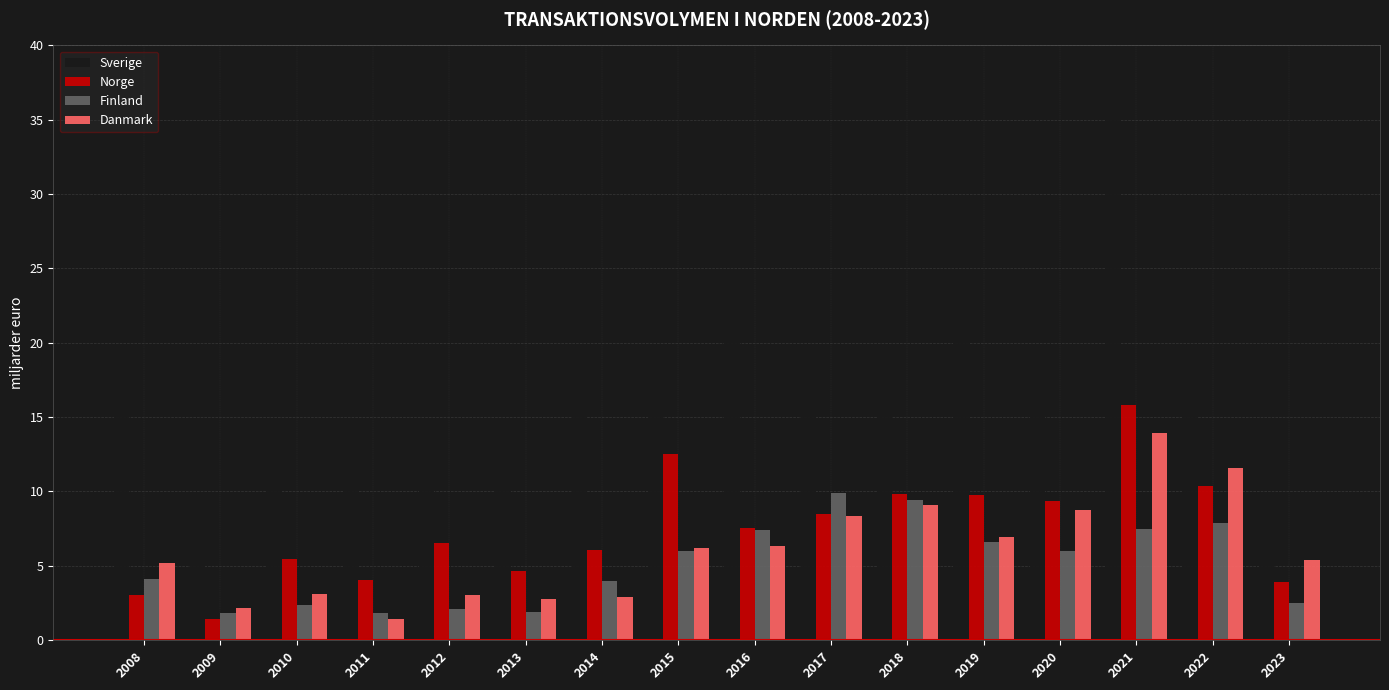

Rank the series at 2008 from highest to lowest value.

Sverige, Danmark, Finland, Norge